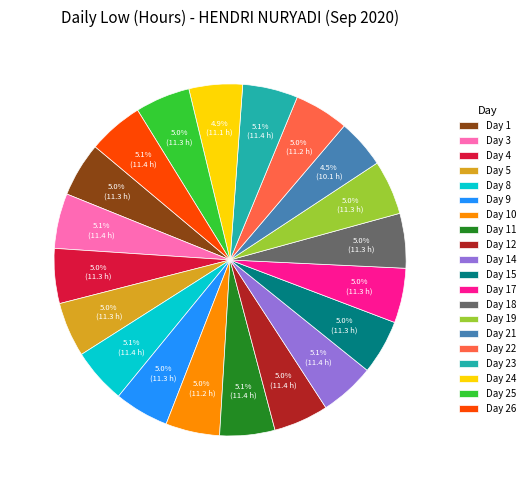

Does any single category account for the majority?

No